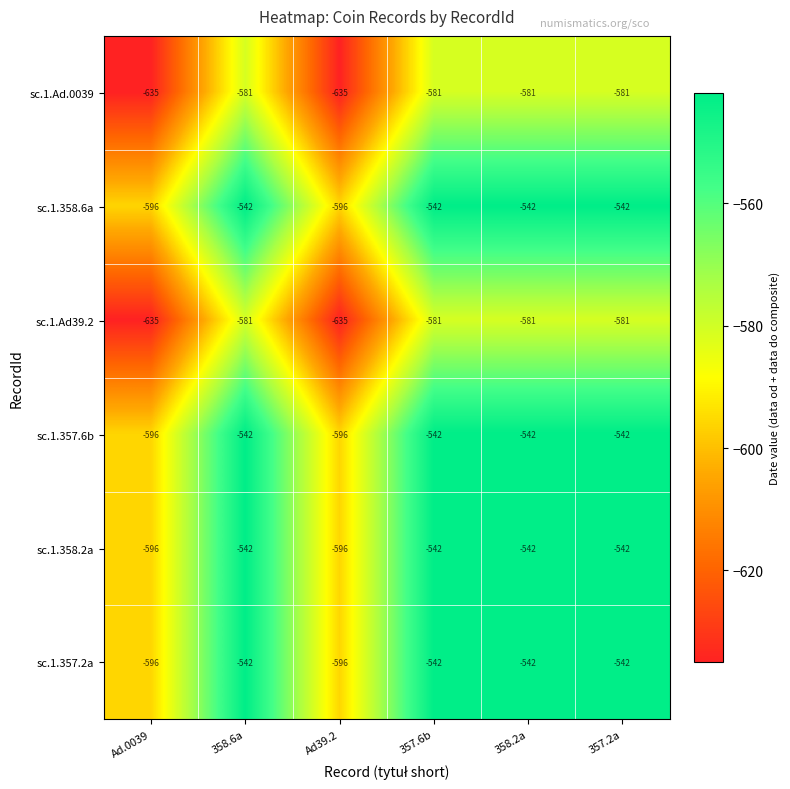

What is the difference between the second highest and minimum values in the sc.1.357.2a series?

54